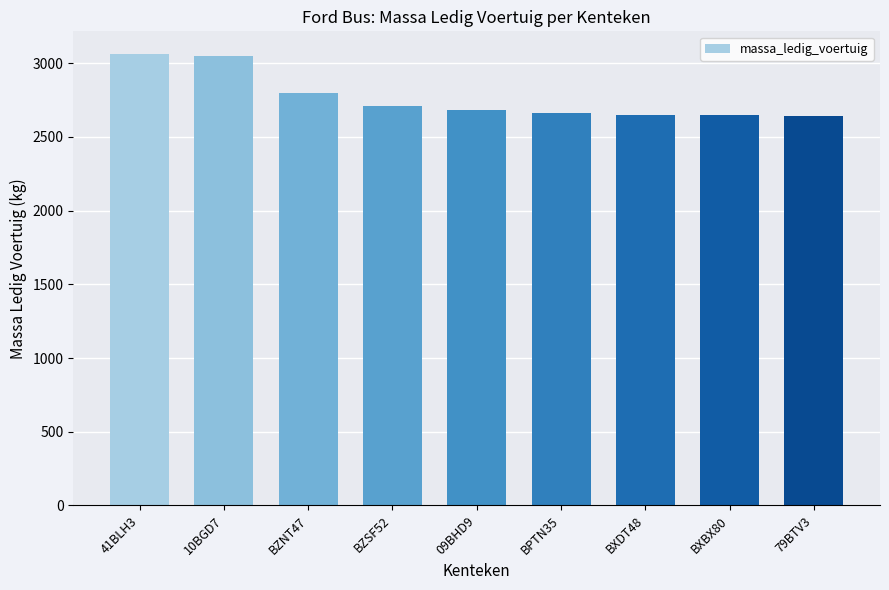

What is the average value?

2767